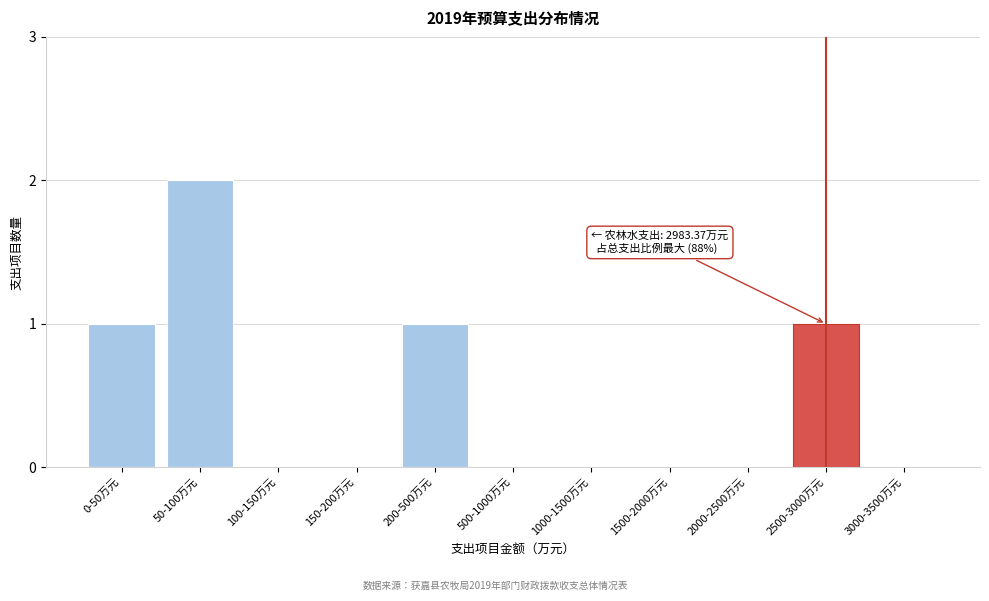

Reading left to right, extract all data points from this chart.

0-50万元=1	50-100万元=2	100-150万元=0	150-200万元=0	200-500万元=1	500-1000万元=0	1000-1500万元=0	1500-2000万元=0	2000-2500万元=0	2500-3000万元=1	3000-3500万元=0